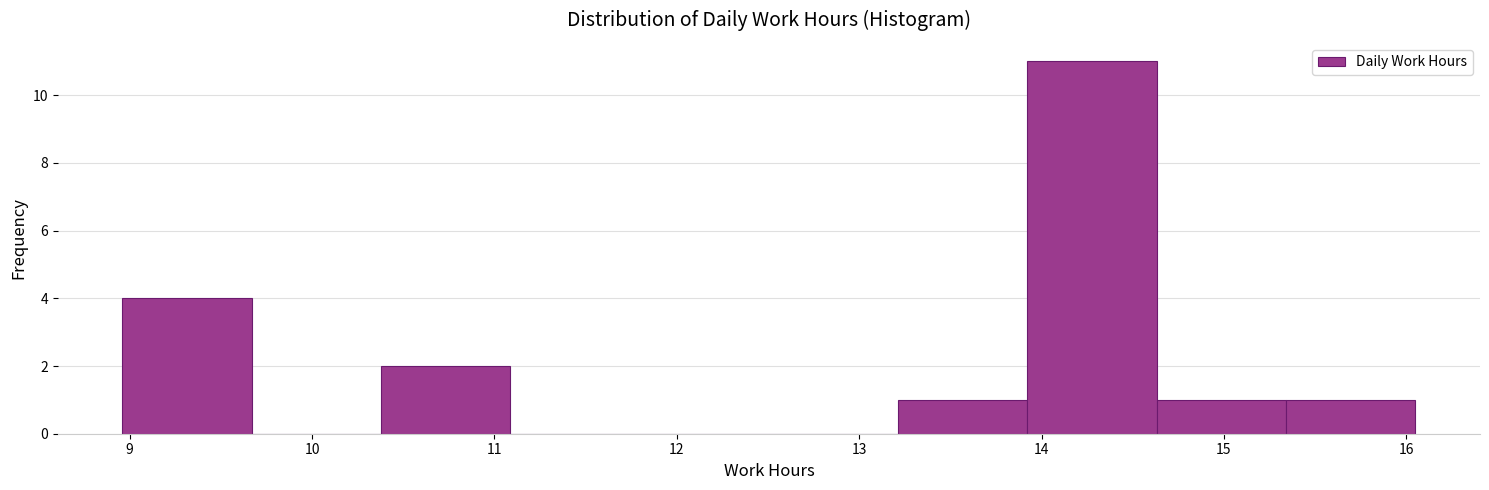

Reading left to right, list every bar in this chart as the range it spans on the x-axis followed by its height. Neither the bar edges nor the heights are printed on the chart, so give them approximately, as read against the axes.

9.0 to 9.7: 4
9.7 to 10.4: 0
10.4 to 11.1: 2
11.1 to 11.8: 0
11.8 to 12.5: 0
12.5 to 13.2: 0
13.2 to 13.9: 1
13.9 to 14.6: 11
14.6 to 15.3: 1
15.3 to 16.1: 1